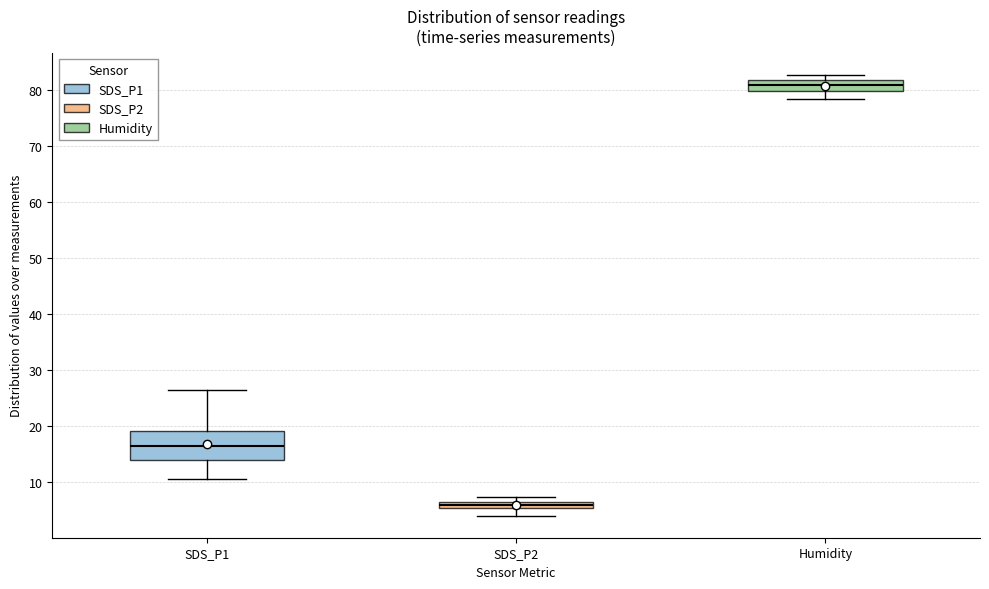

Comparing the boxes themselves (not the whiskers), which one is the tallest?

SDS_P1